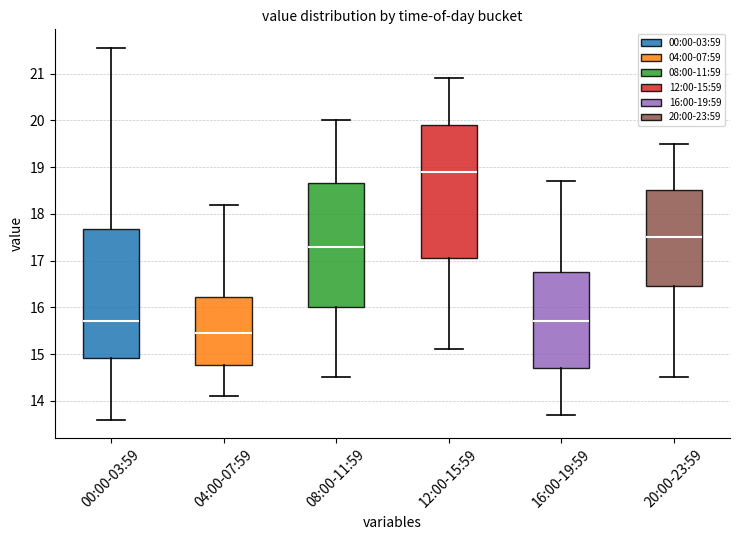

Which box has the lowest median line?

04:00-07:59